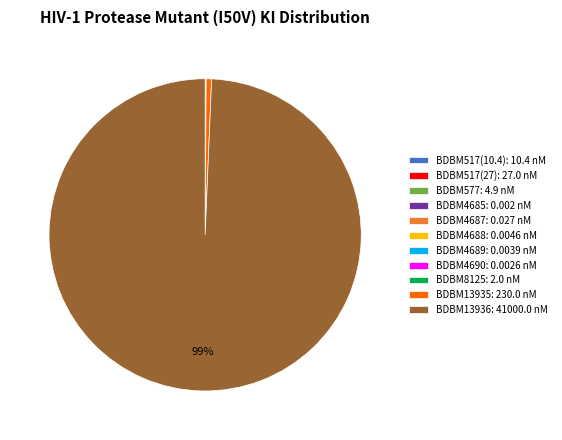

Does BDBM13936: 41000.0 nM represent more than half of the total?

Yes